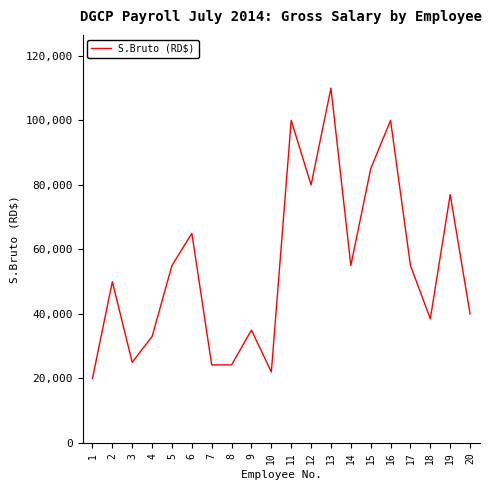

Approximately how many times larger is the value at 12 compared to 1?

4.0